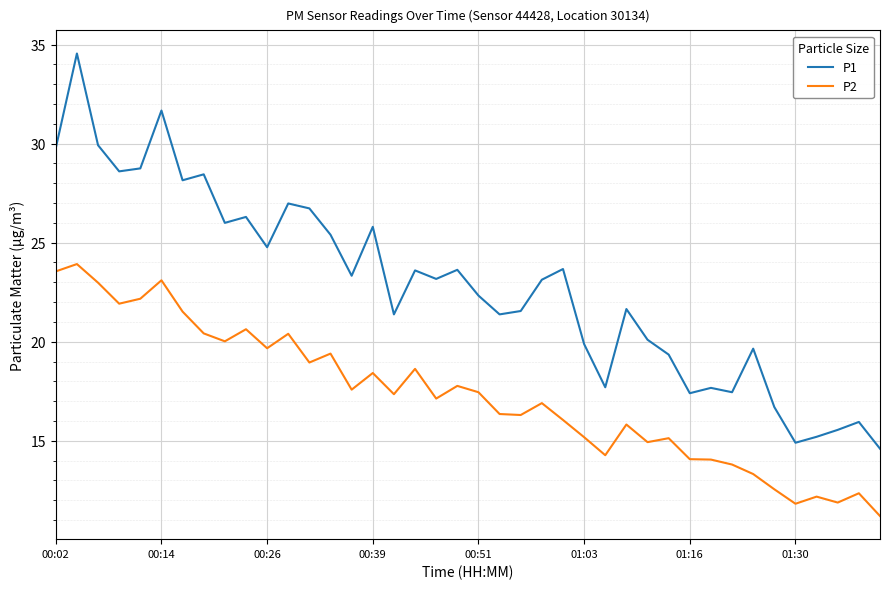

Which series has the widest spread of values?

P1